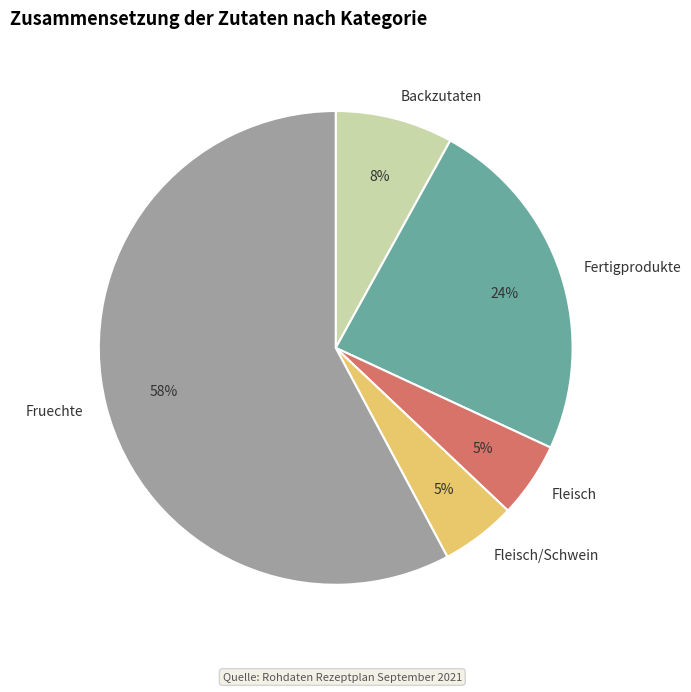

To the nearest percent, what percentage of the pie is Fertigprodukte?

24%